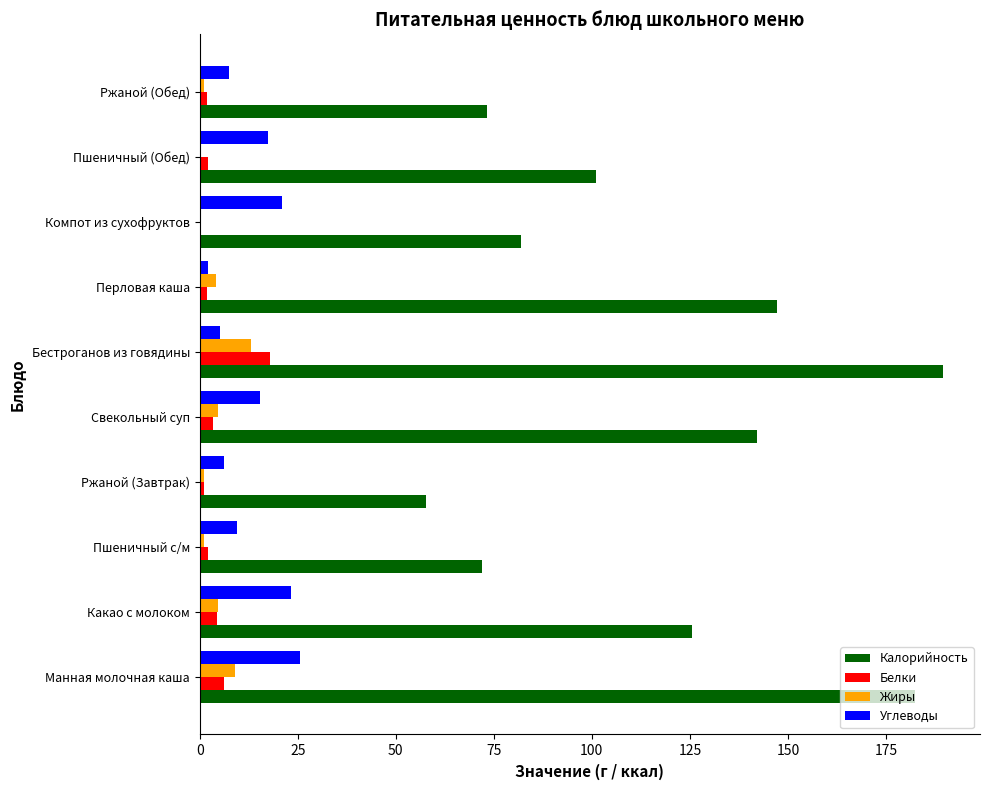

Is it true that Жиры equals 4.8 at Какао с молоком?

True